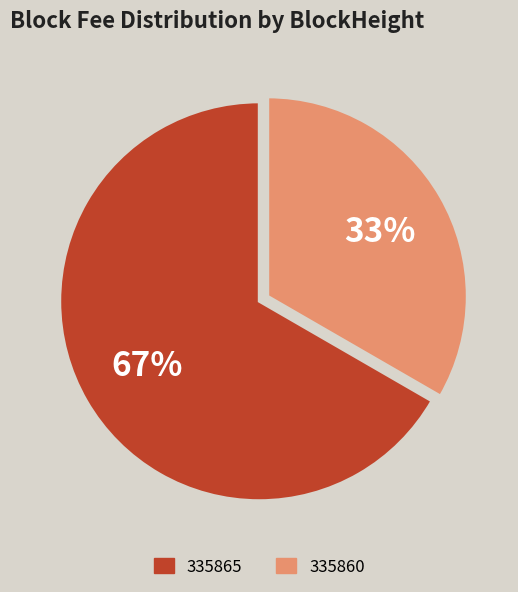

True or false: 335860 accounts for 41% of the total.

False